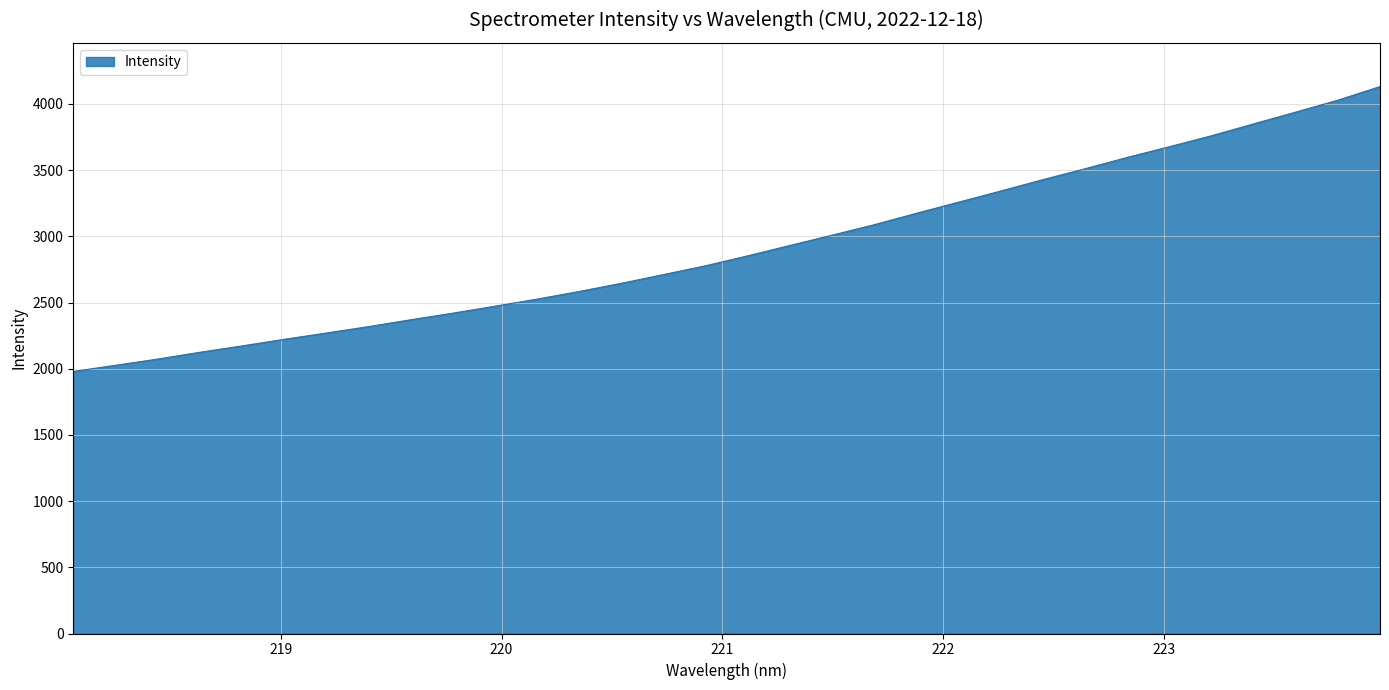

What is the difference between the maximum and minimum values?

2151.4